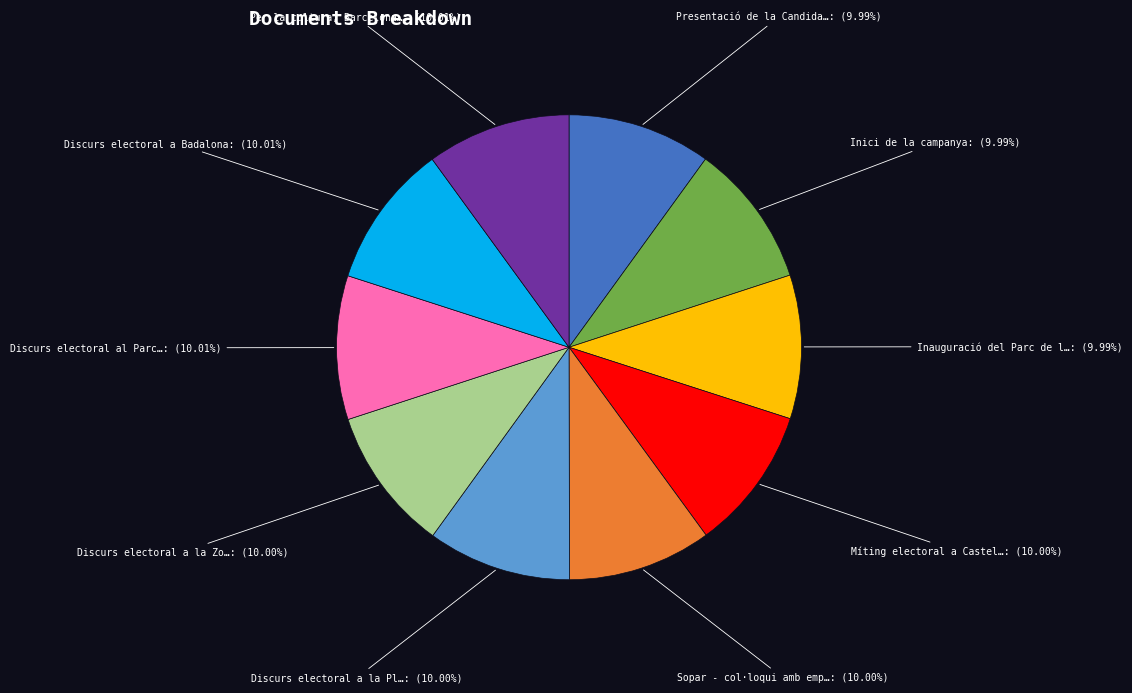

Is there any slice that represents more than half of the pie?

No